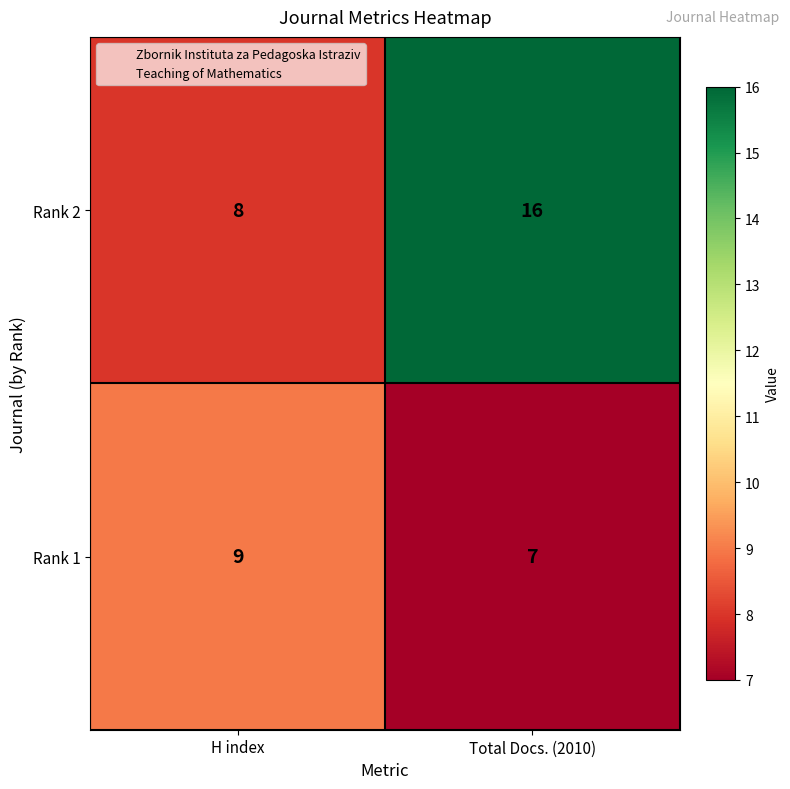

At which label does Rank 1 reach its peak?

H index